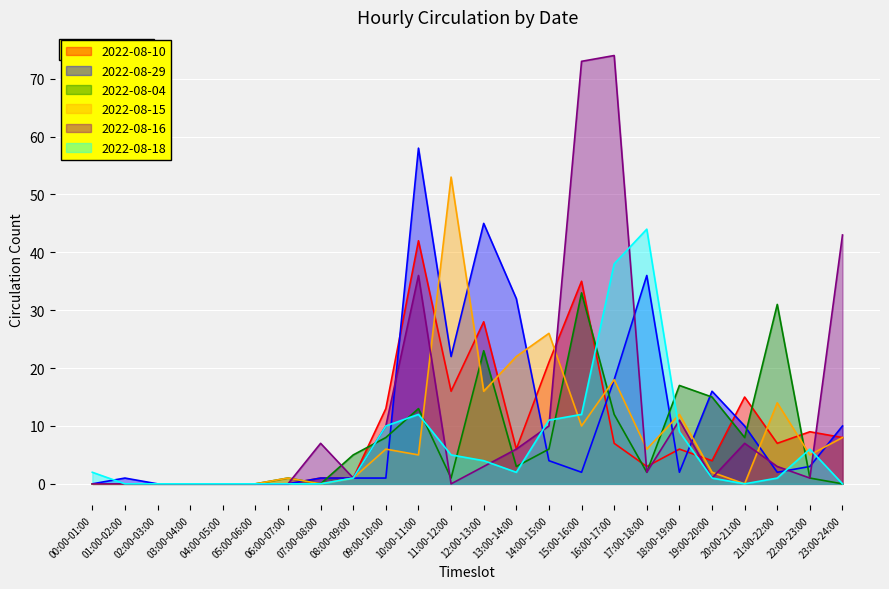

True or false: 2022-08-18 and 2022-08-16 cross at least once.

True